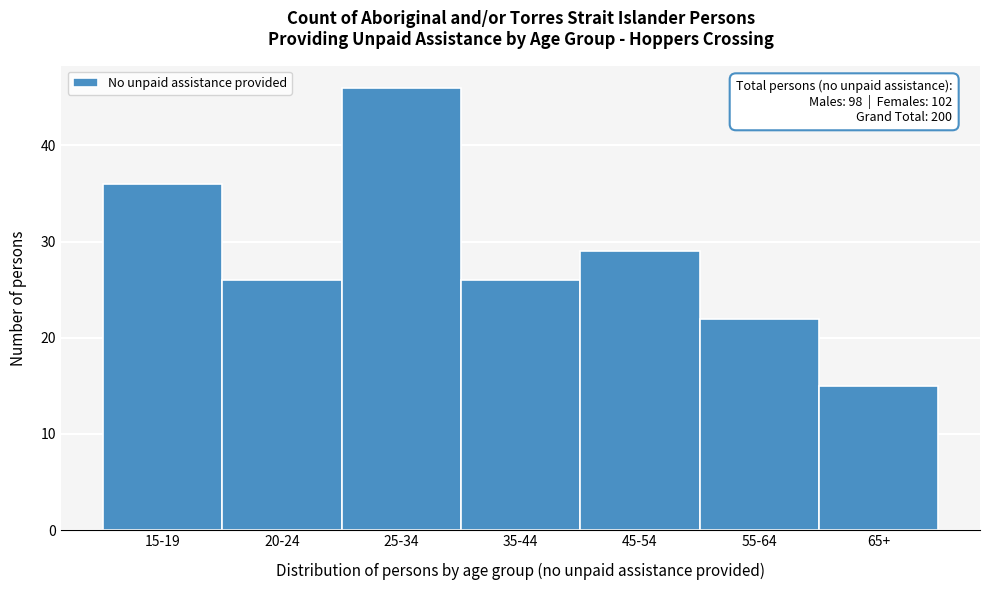

Reading left to right, extract all data points from this chart.

15-19=36	20-24=26	25-34=46	35-44=26	45-54=29	55-64=22	65+=15